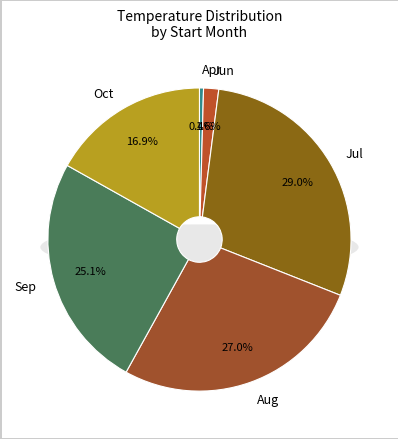

Is there a majority slice in this chart?

No